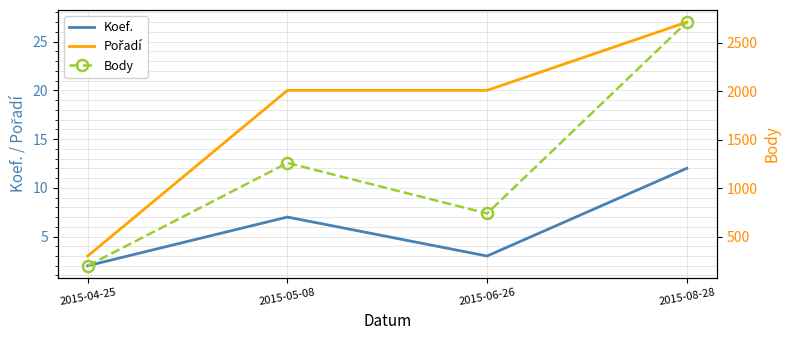

Rank the series by their maximum value, from lowest to highest.

Koef., Pořadí, Body